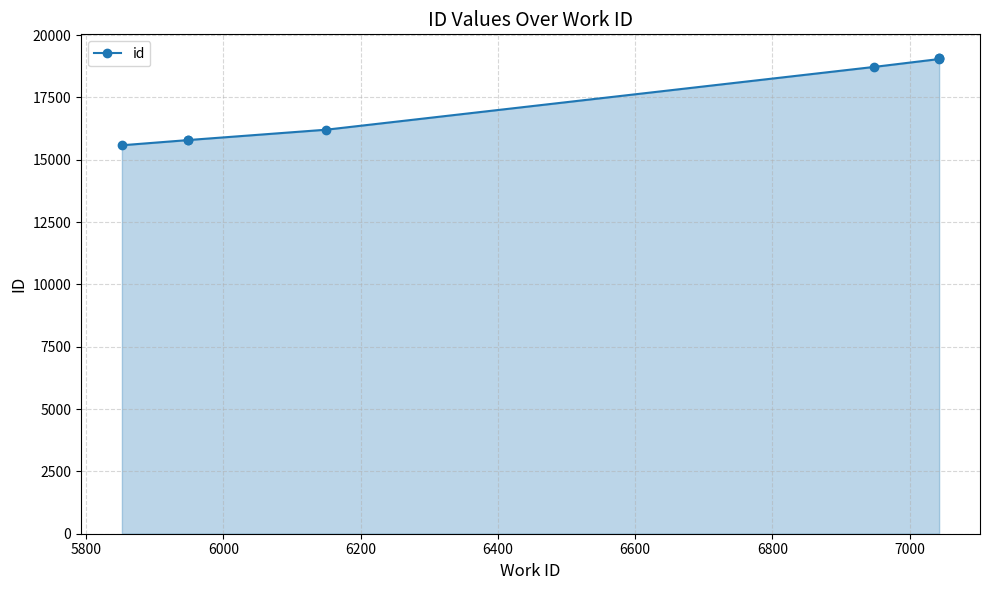

Reading left to right, extract all data points from this chart.

15584	15793	15794	16209	18726	19043	19074	19080